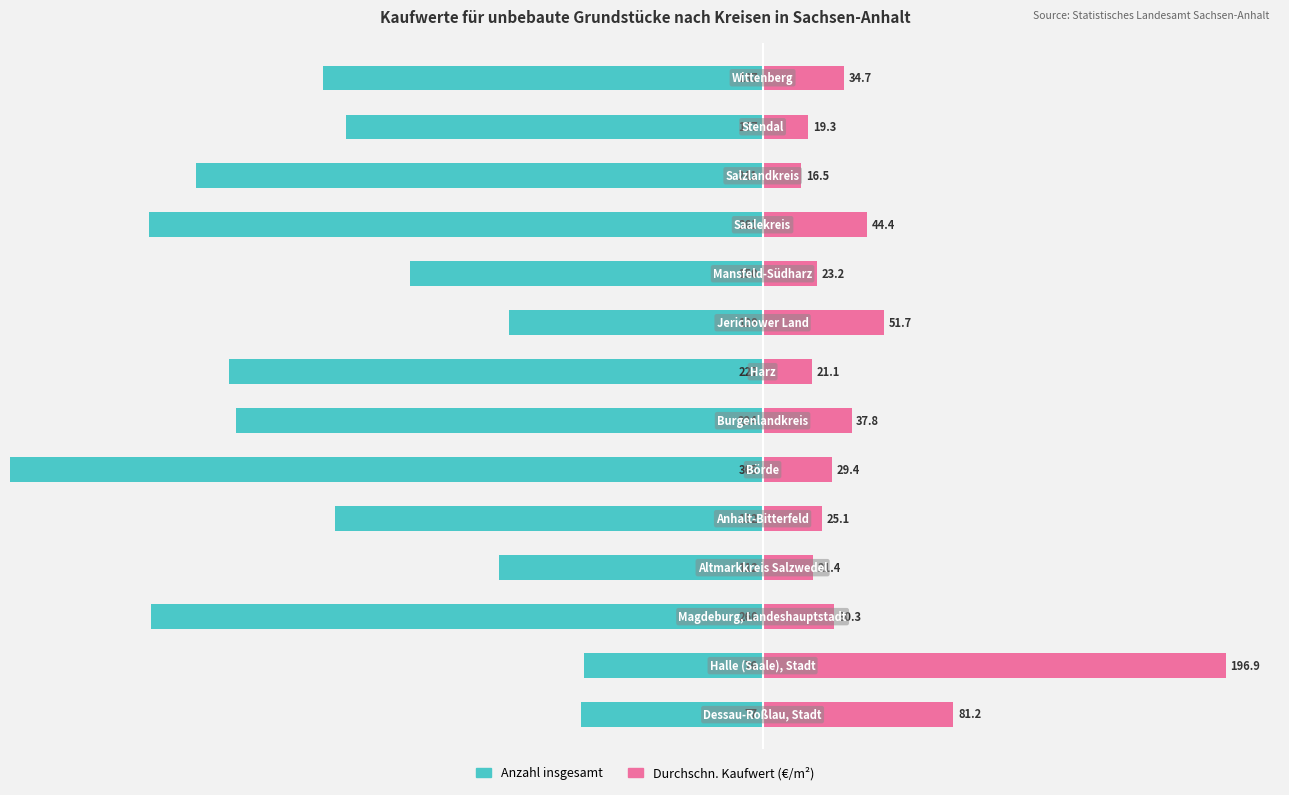

Which series changed the most between 4 and 12?

Durchschn. Kaufwert (€/m²)